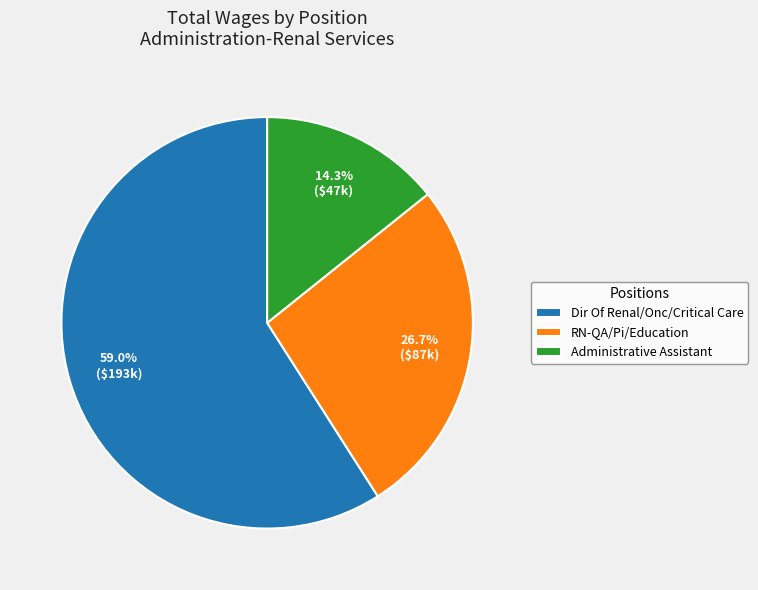

To the nearest percent, what portion does Administrative Assistant represent?

14%